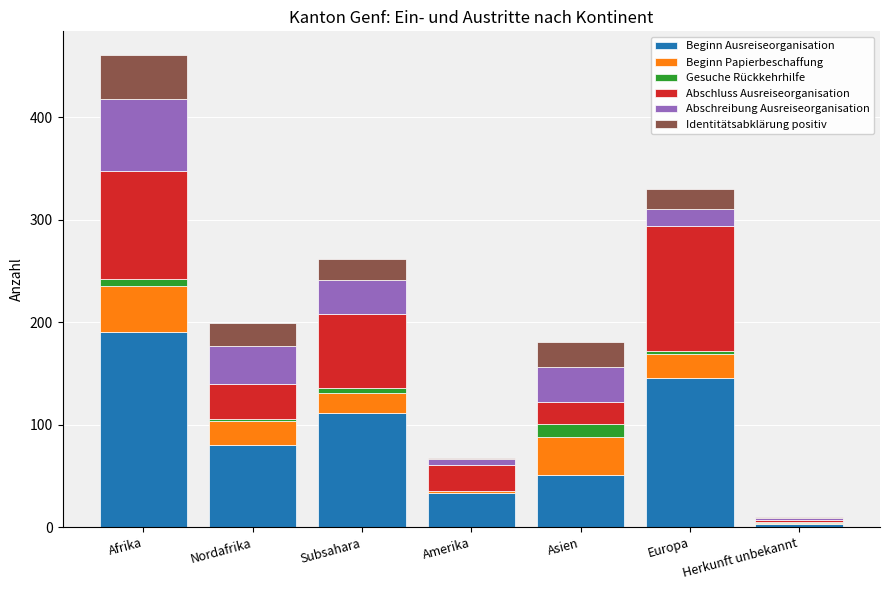

Count the number of categories in the chart.

7